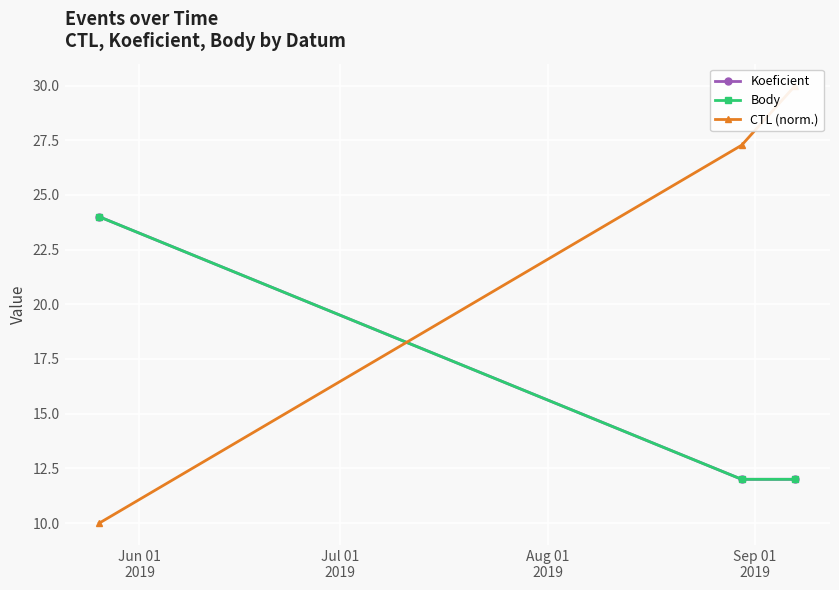

Does the chart display data point markers on the line(s)?

Yes